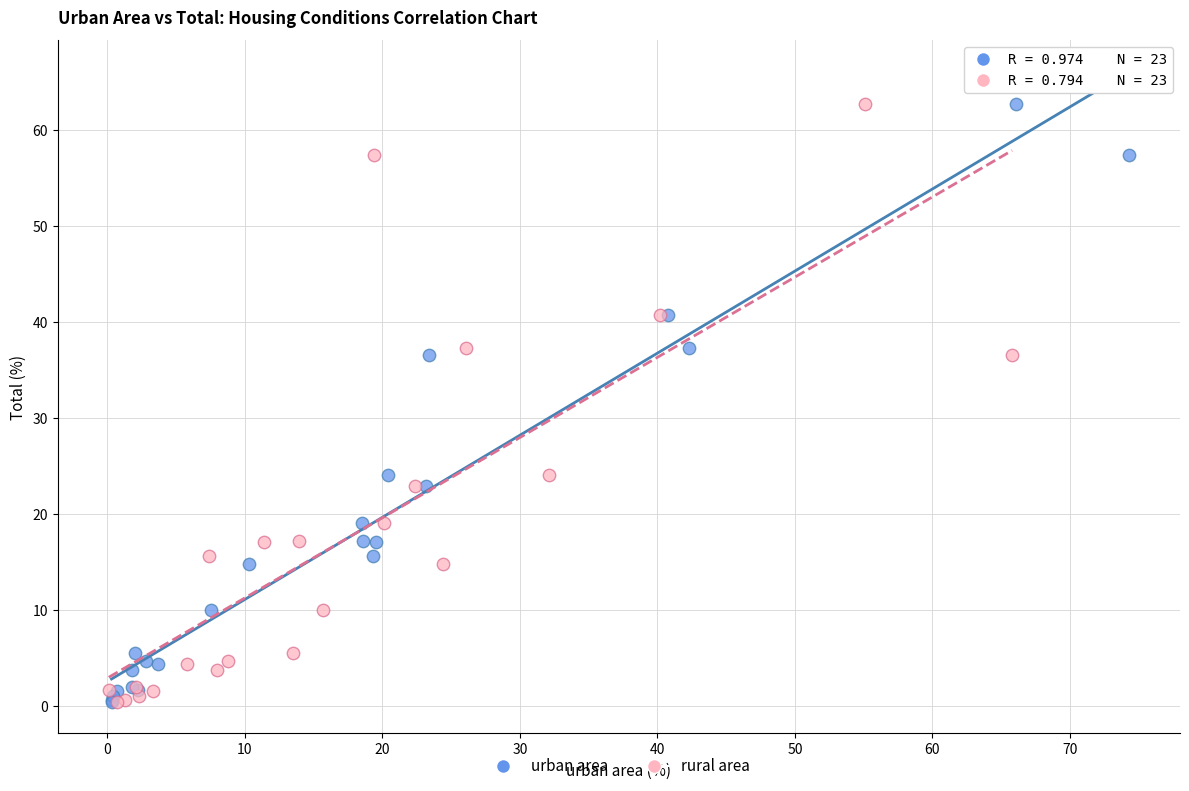

What are all the series names shown in the legend?

urban area, rural area